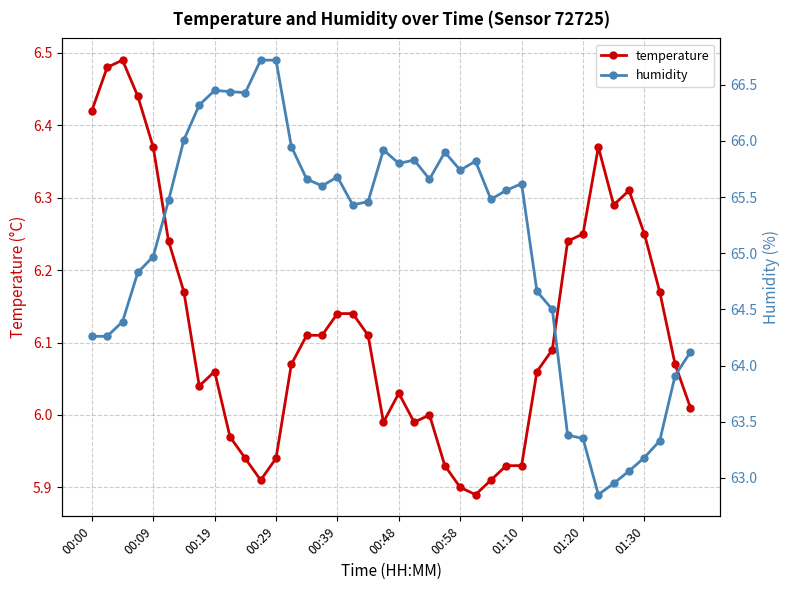

True or false: temperature has more than 2 points higher than both neighbors.

True